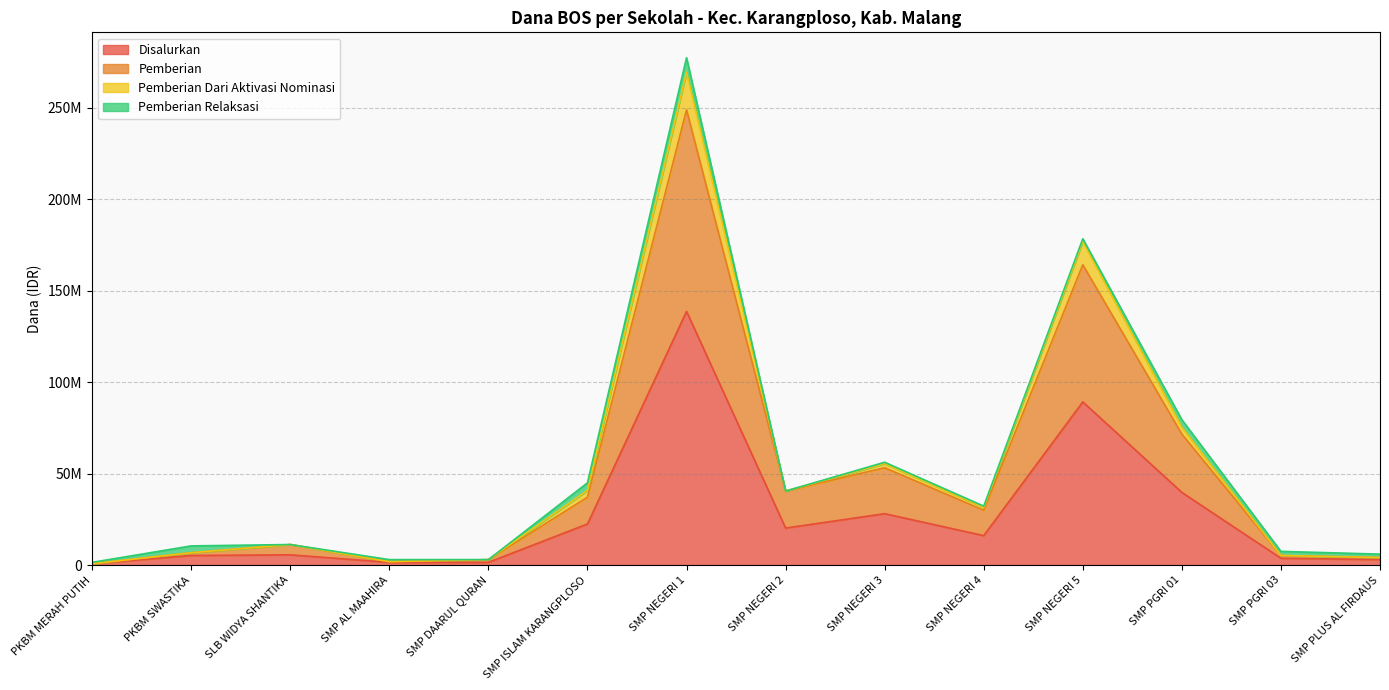

Where does the Disalurkan series first go above 16125000?

SMP ISLAM KARANGPLOSO